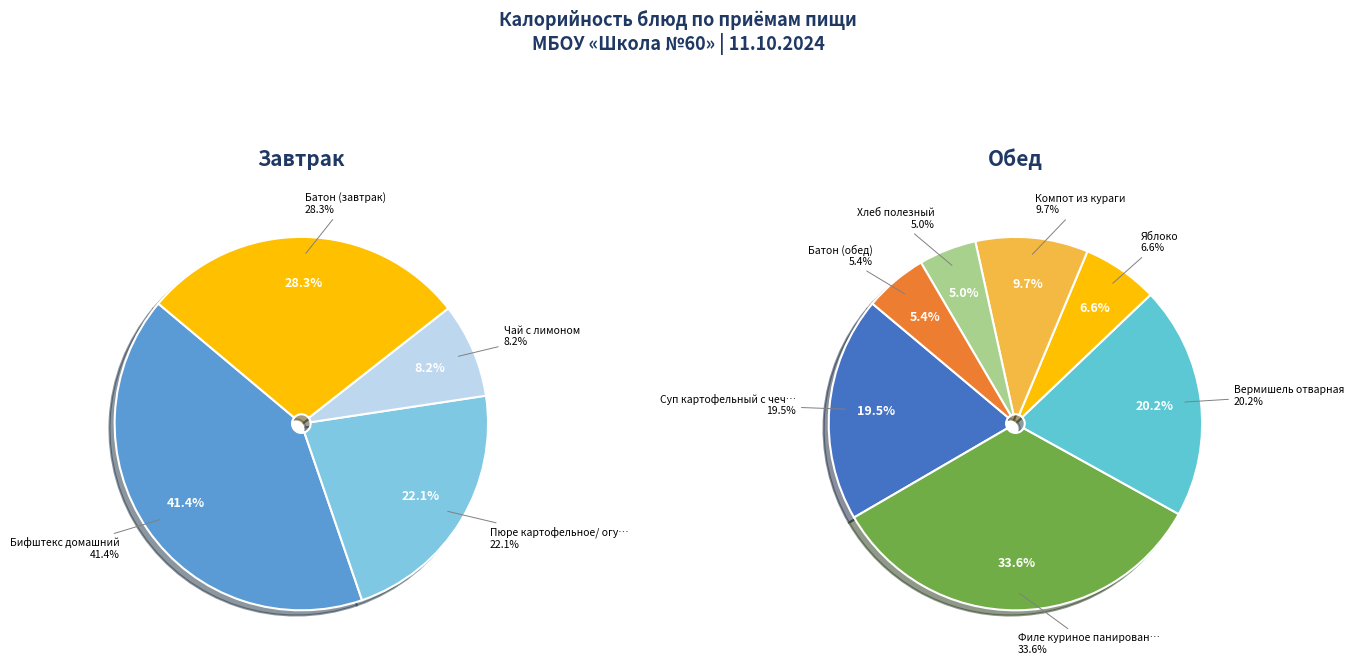

What is the largest slice in the pie chart?

Филе куриное панированное